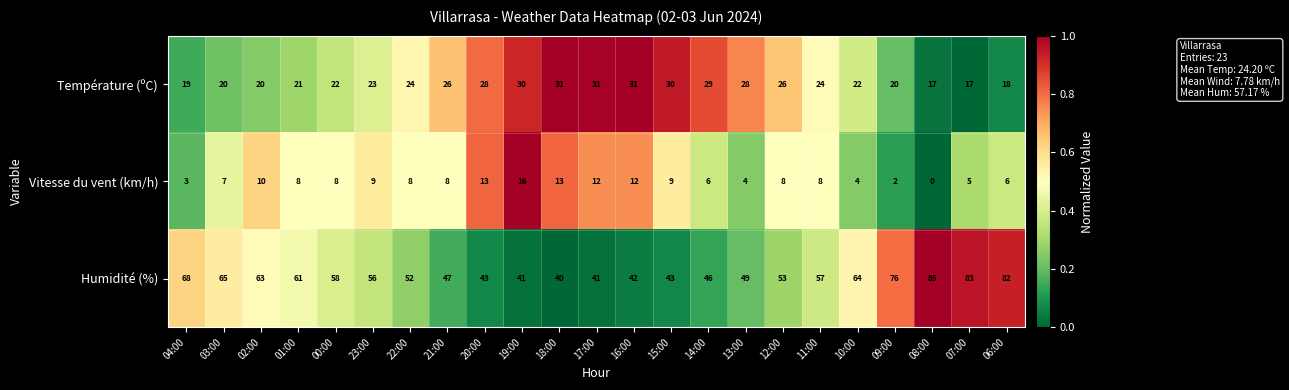

At 18:00, list the series in order from smallest to largest.

Vitesse du vent (km/h), Température (ºC), Humidité (%)